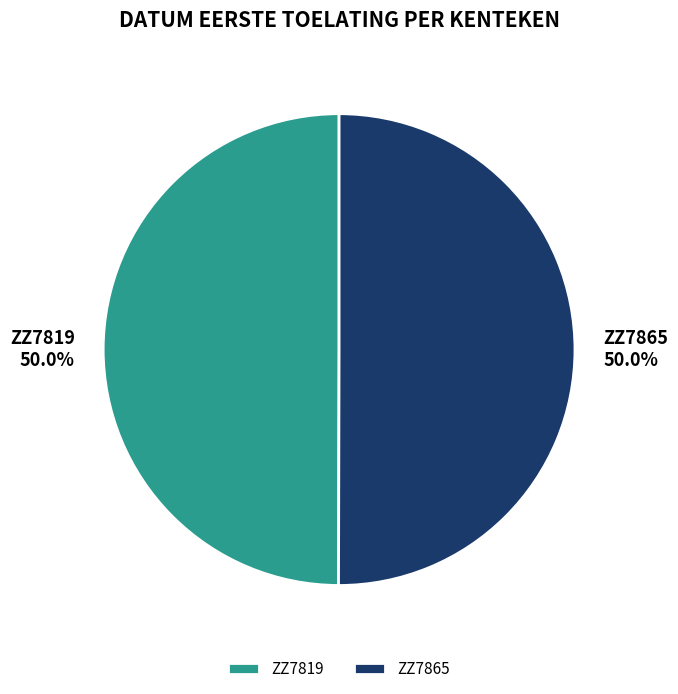

The ZZ7865 slice represents 63% of the pie. True or false?

False